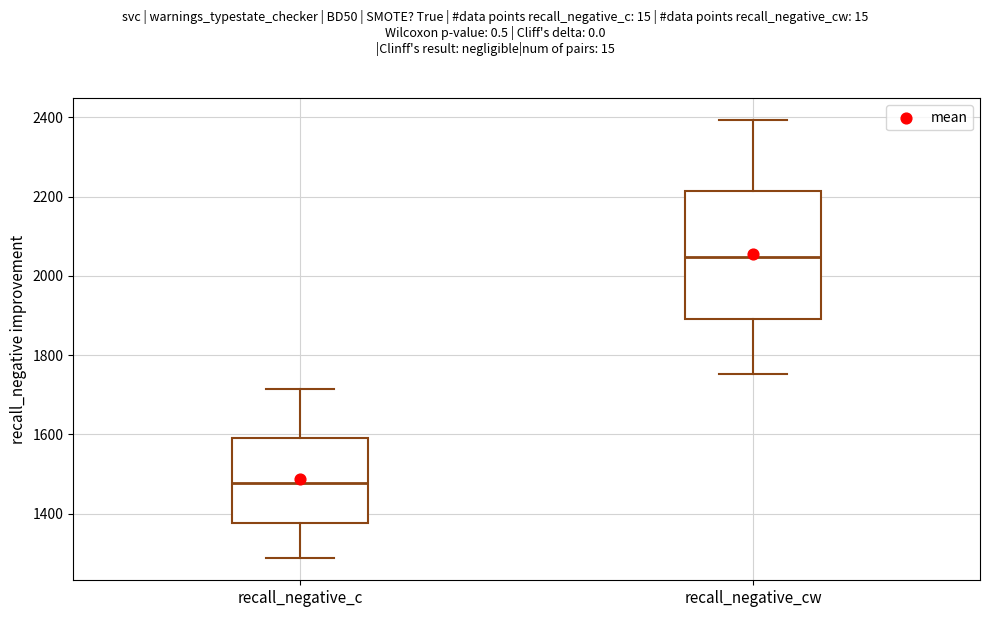

Where does the lower whisker of the box for recall_negative_cw end on the y-axis? The values are not printed on the chart, so give them approximately, as read against the axis.

1760